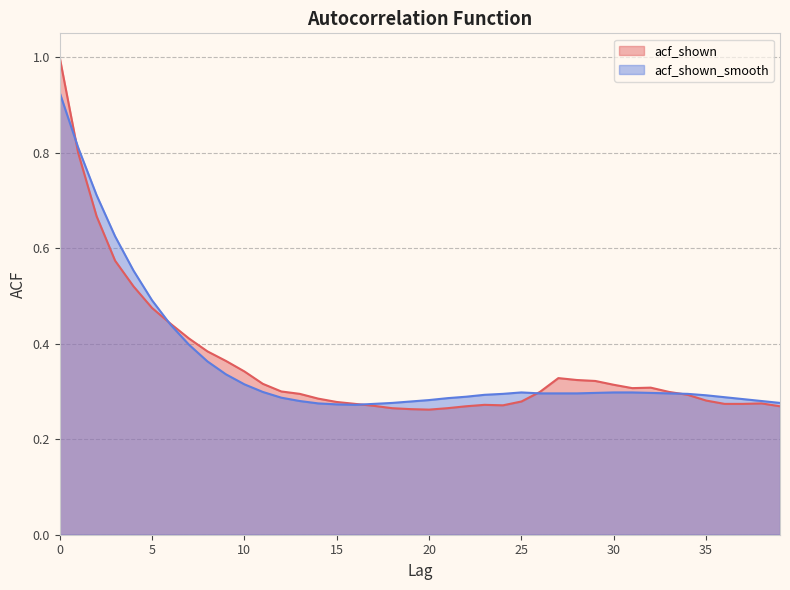

Reading right to left, list all the values displayed in this chart.

acf_shown: 39=0.3	38=0.3	37=0.3	36=0.3	35=0.3	34=0.3	33=0.3	32=0.3	31=0.3	30=0.3	29=0.3	28=0.3	27=0.3	26=0.3	25=0.3	24=0.3	23=0.3	22=0.3	21=0.3	20=0.3	19=0.3	18=0.3	17=0.3	16=0.3	15=0.3	14=0.3	13=0.3	12=0.3	11=0.3	10=0.3	9=0.4	8=0.4	7=0.4	6=0.4	5=0.5	4=0.5	3=0.6	2=0.7	1=0.8	0=1.0
acf_shown_smooth: 39=0.3	38=0.3	37=0.3	36=0.3	35=0.3	34=0.3	33=0.3	32=0.3	31=0.3	30=0.3	29=0.3	28=0.3	27=0.3	26=0.3	25=0.3	24=0.3	23=0.3	22=0.3	21=0.3	20=0.3	19=0.3	18=0.3	17=0.3	16=0.3	15=0.3	14=0.3	13=0.3	12=0.3	11=0.3	10=0.3	9=0.3	8=0.4	7=0.4	6=0.4	5=0.5	4=0.6	3=0.6	2=0.7	1=0.8	0=0.9